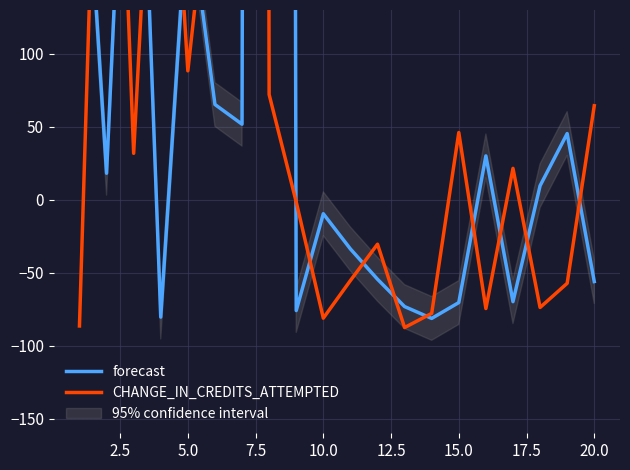

Rank the series at 15.0 from highest to lowest value.

CHANGE_IN_CREDITS_ATTEMPTED, forecast